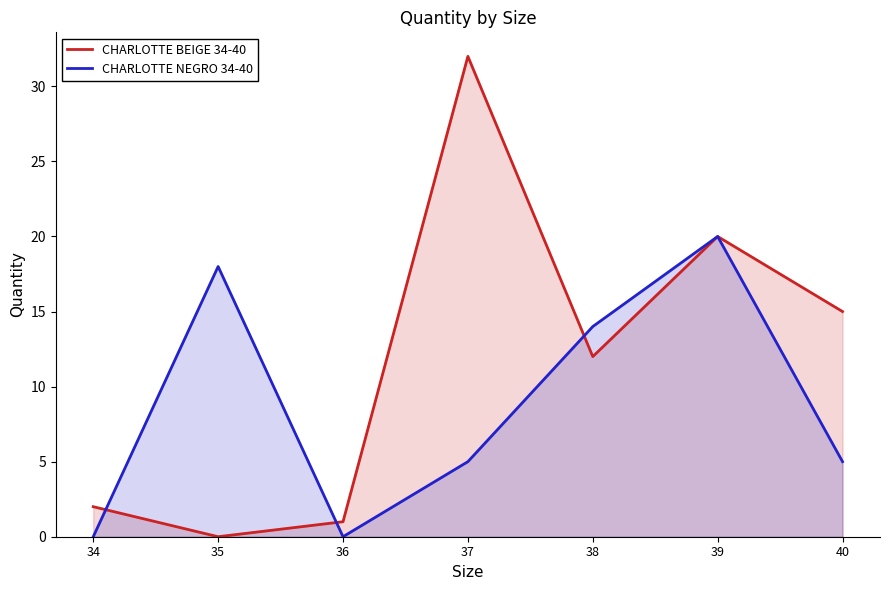

What are all the series names shown in the legend?

CHARLOTTE BEIGE 34-40, CHARLOTTE NEGRO 34-40